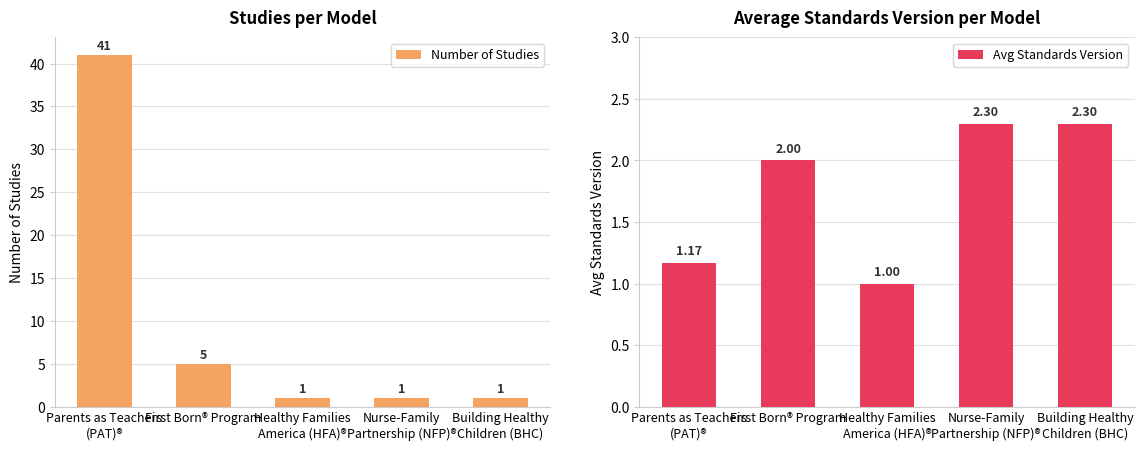

What is the sum of the Number of Studies values at Healthy Families
America (HFA)® and Nurse-Family
Partnership (NFP)®?

2